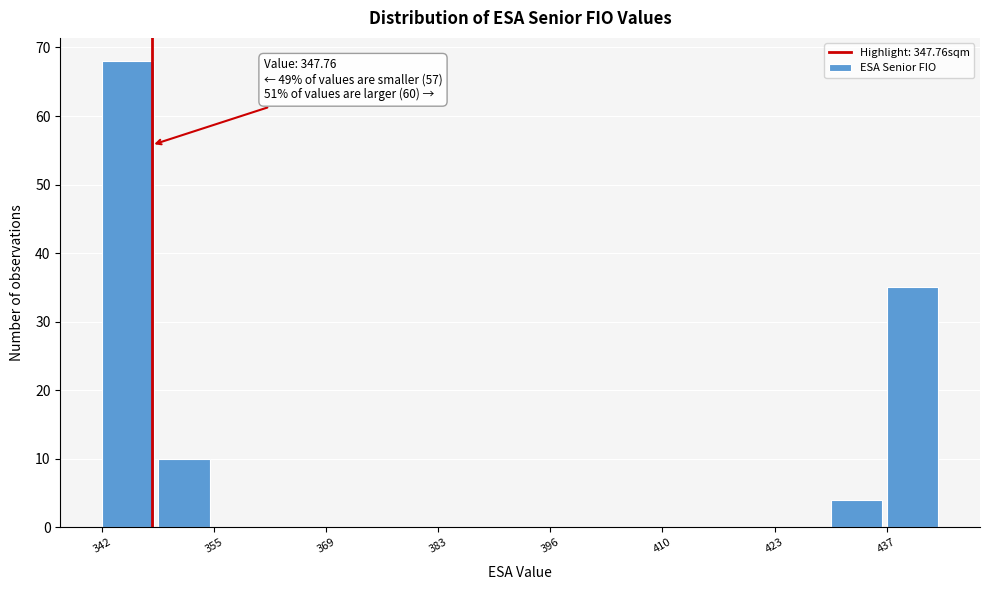

Around what value on the x-axis is the tallest bar? Give the approximate position of its centre, as read against the axis.

344